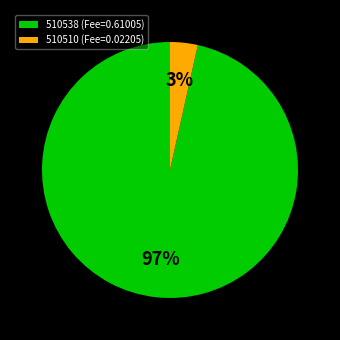

Between 510510 (Fee=0.02205) and 510538 (Fee=0.61005), which is larger?

510538 (Fee=0.61005)